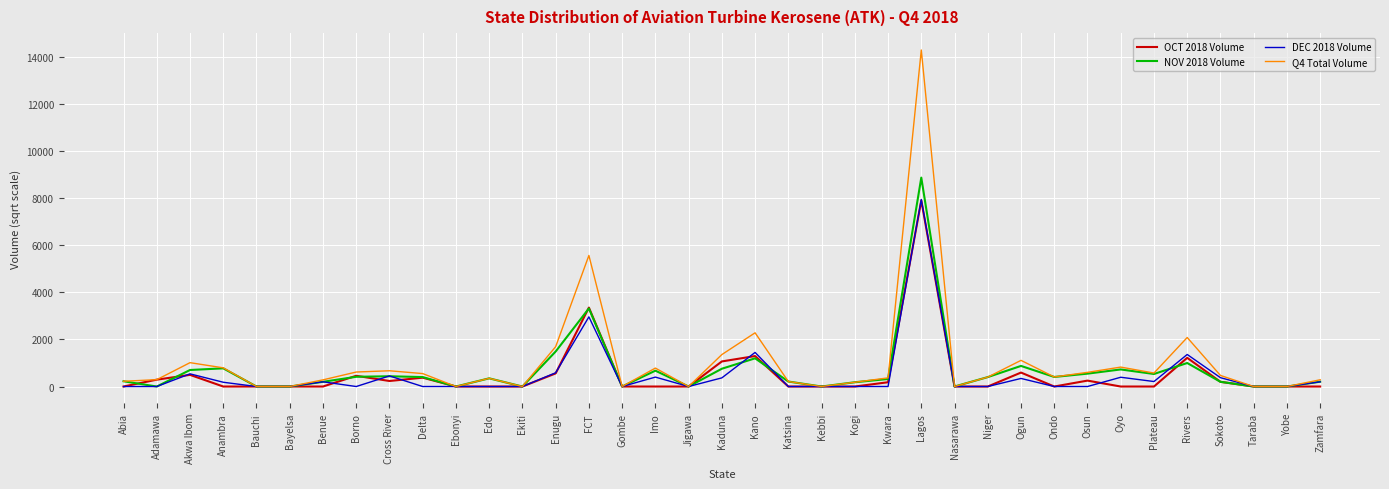

Is it true that OCT 2018 Volume equals 251.0 at Osun?

True